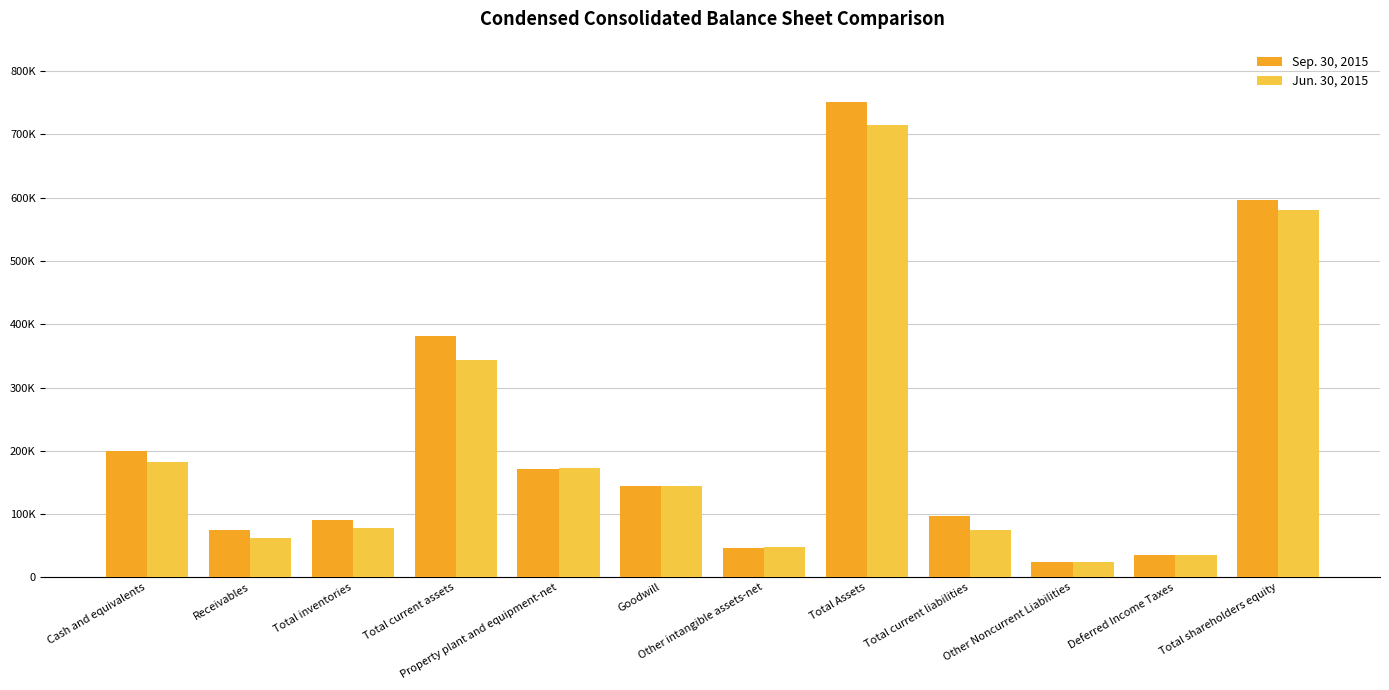

Where is Sep. 30, 2015 nearest to the value 387860?

Total current assets